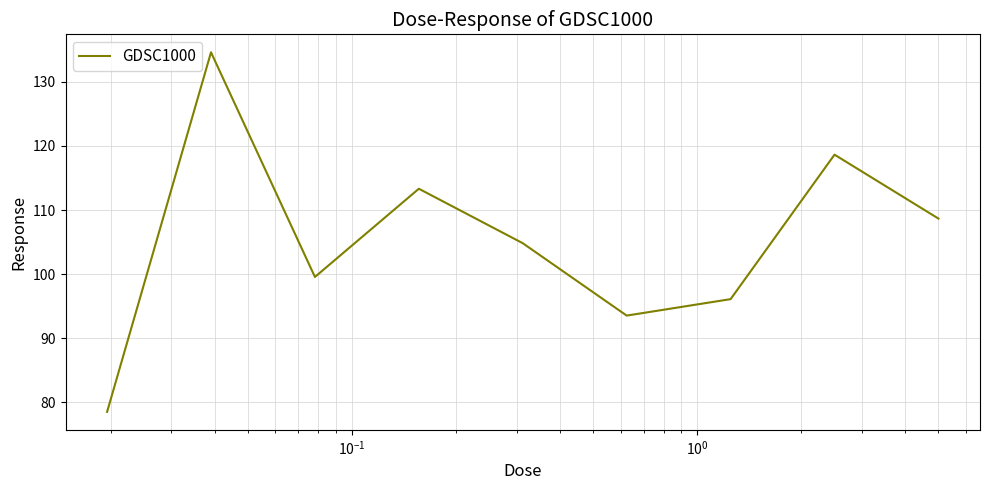

What is the greatest value displayed?

134.6